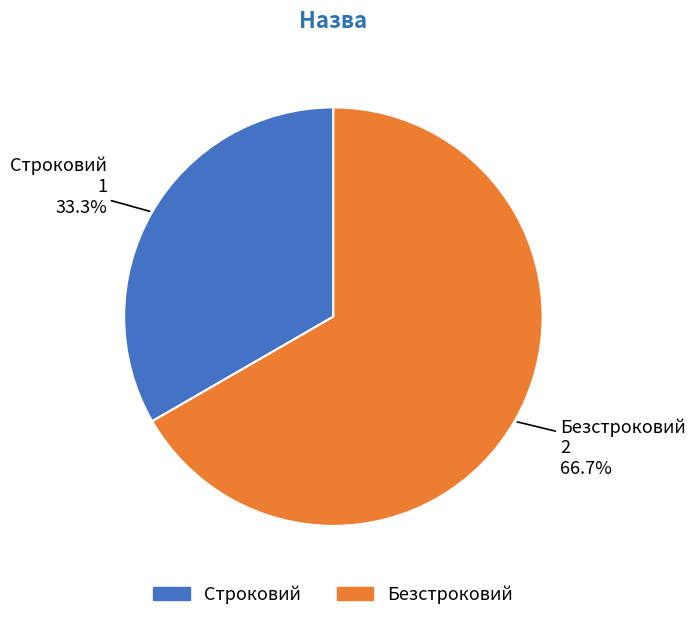

Rank the categories by value from lowest to highest.

Строковий, Безстроковий